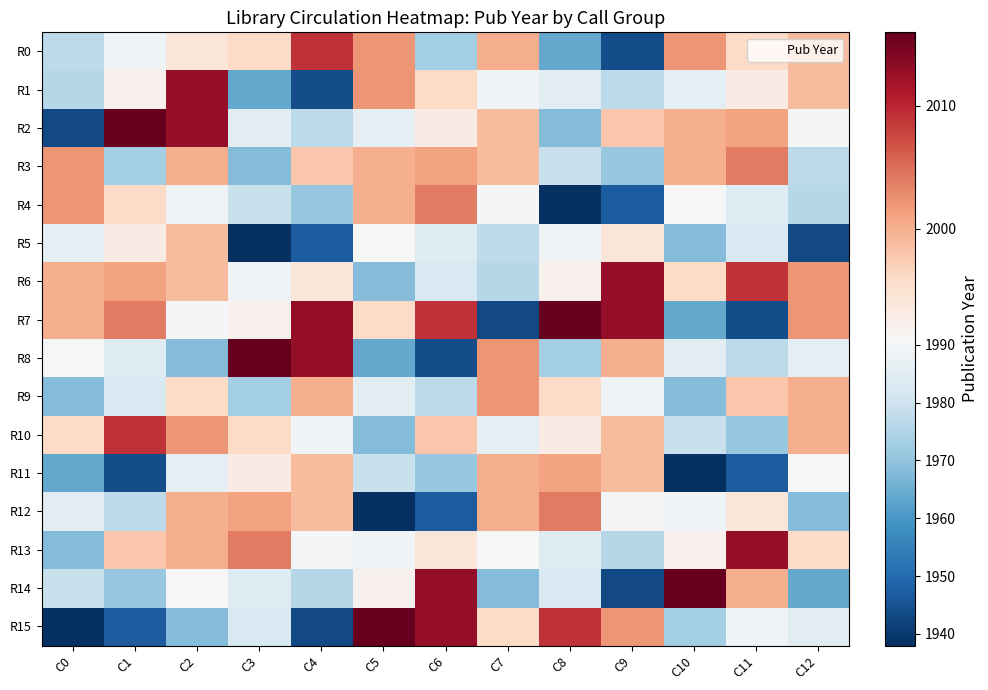

What is the difference between the highest and lowest values at C10?

78